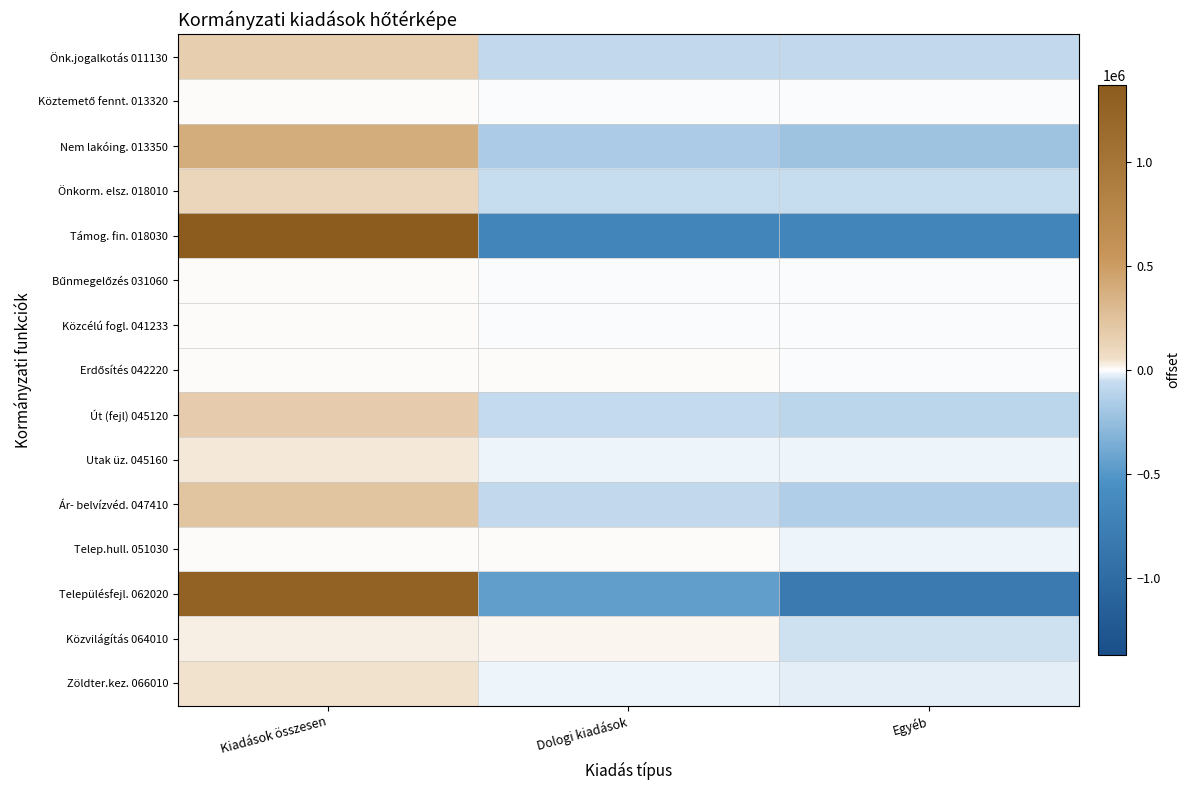

At which category is the sum across all series the highest?

Kiadások összesen